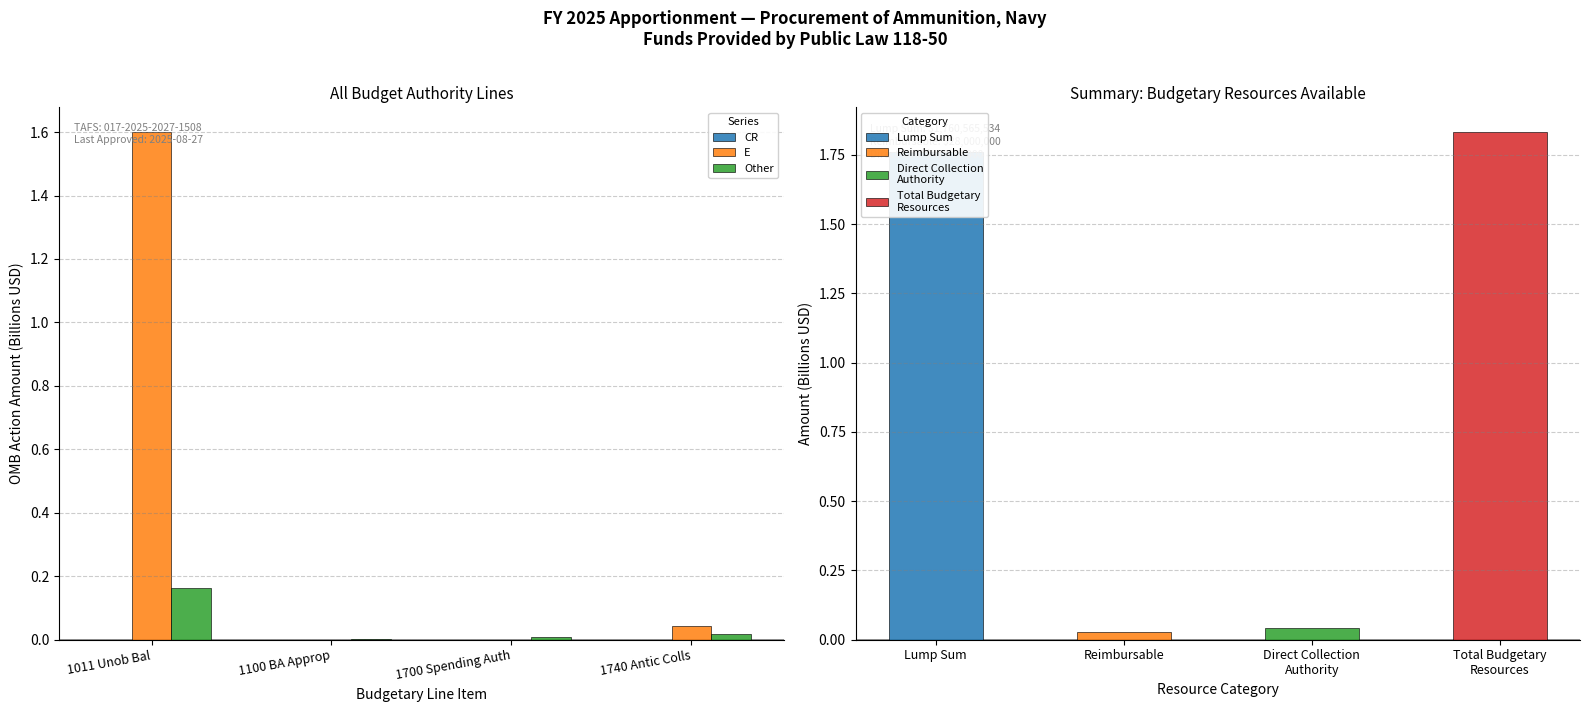

Which series has the widest spread of values?

E